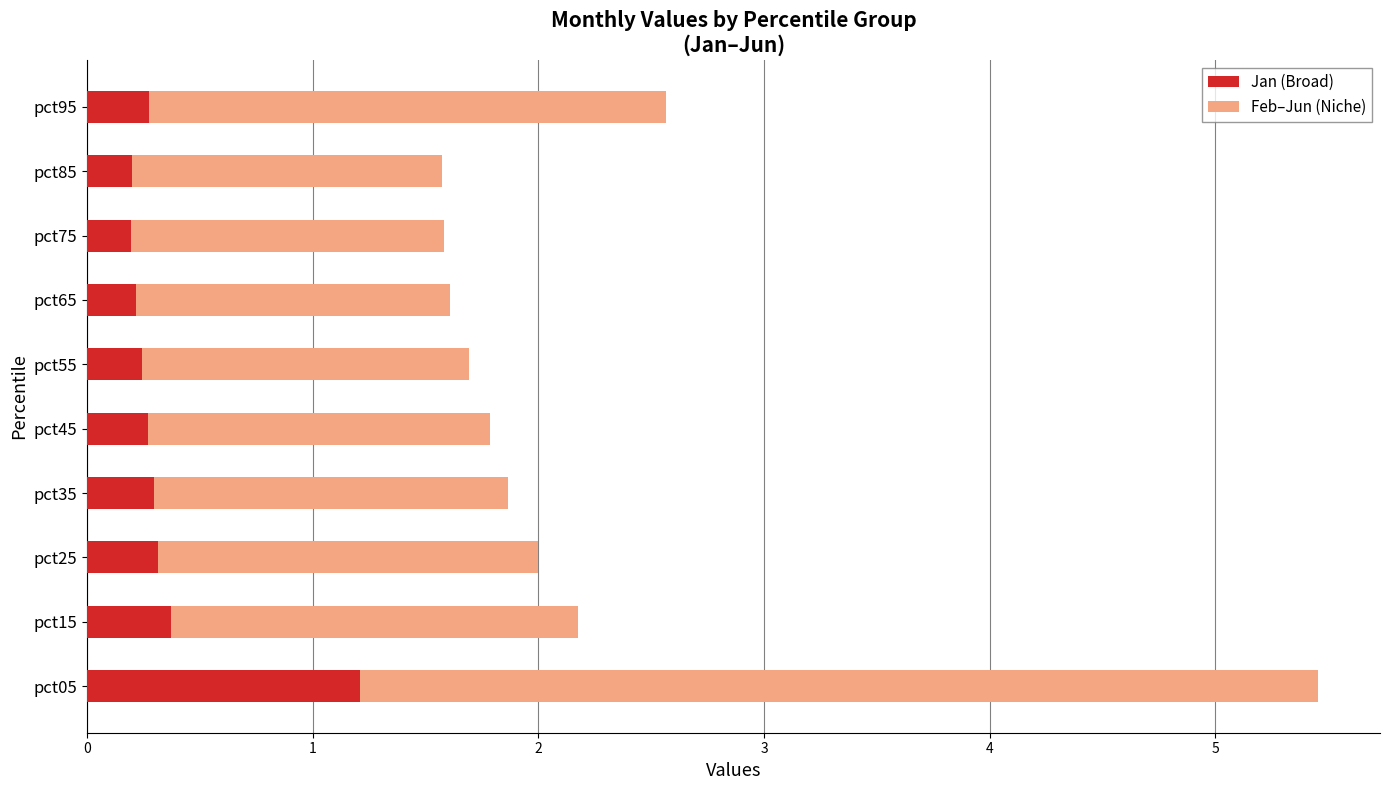

What is the sum of all Jan (Broad) values?

3.6